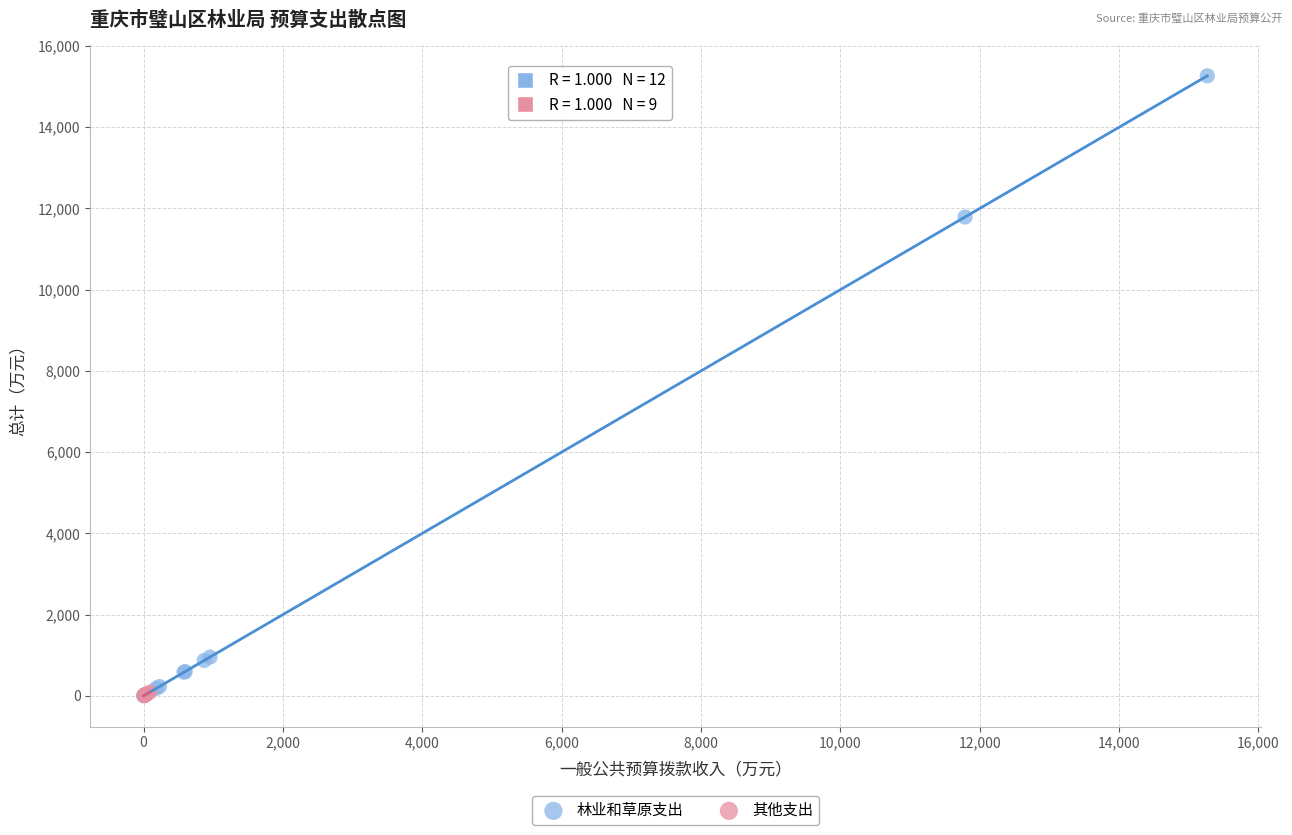

Which series reaches the maximum Y coordinate?

林业和草原支出